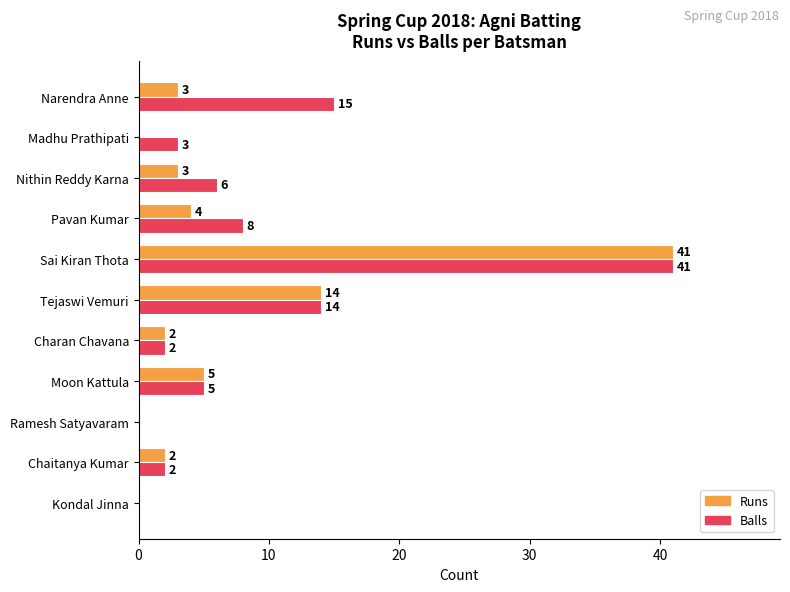

What is the greatest value displayed?

41